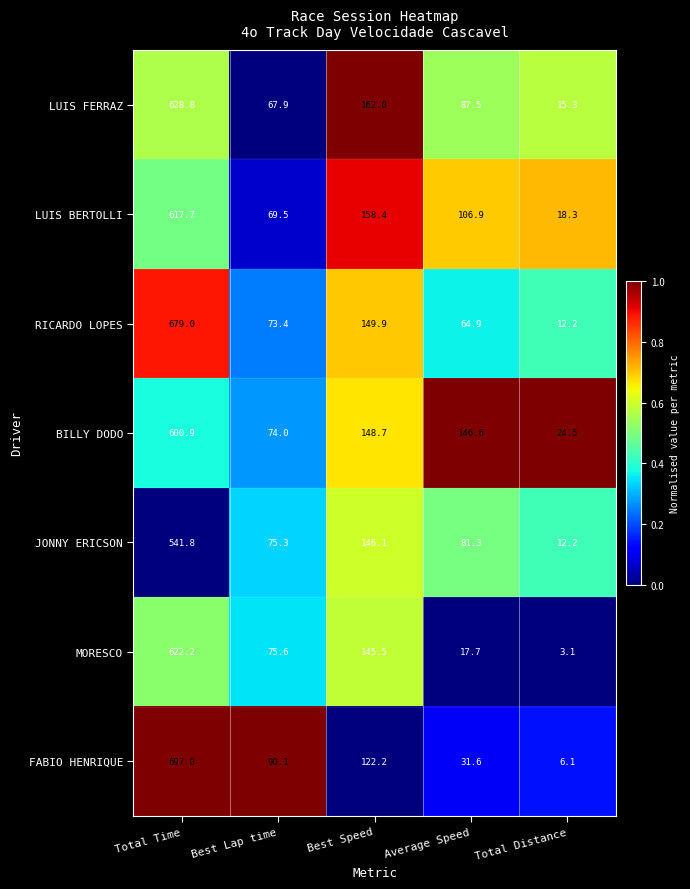

List the series in order of their peak value, lowest first.

JONNY ERICSON, BILLY DODO, LUIS BERTOLLI, MORESCO, LUIS FERRAZ, RICARDO LOPES, FABIO HENRIQUE